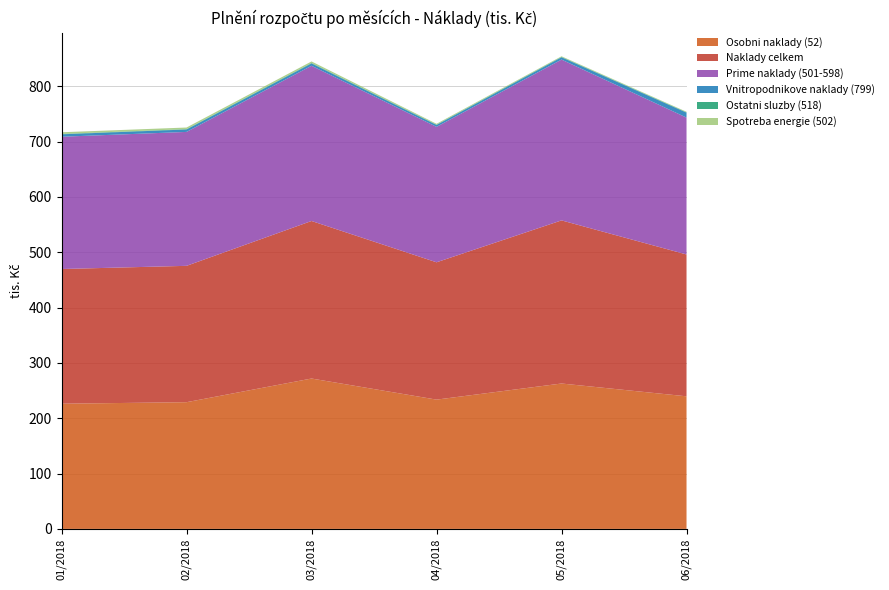

Reading left to right, what are all the values shown in this chart?

Osobni naklady (52): 01/2018=226.3	02/2018=229.0	03/2018=271.8	04/2018=233.7	05/2018=262.8	06/2018=239.7
Naklady celkem: 01/2018=243.5	02/2018=246.5	03/2018=284.7	04/2018=248.2	05/2018=294.8	06/2018=256.4
Prime naklady (501-598): 01/2018=239.1	02/2018=242.1	03/2018=280.6	04/2018=244.8	05/2018=290.6	06/2018=247.4
Vnitropodnikove naklady (799): 01/2018=4.4	02/2018=4.4	03/2018=4.2	04/2018=3.4	05/2018=4.2	06/2018=8.9
Ostatni sluzby (518): 01/2018=0.7	02/2018=0.7	03/2018=0.9	04/2018=0.7	05/2018=0.7	06/2018=0.7
Spotreba energie (502): 01/2018=3.0	02/2018=2.9	03/2018=2.8	04/2018=1.5	05/2018=1.1	06/2018=0.9